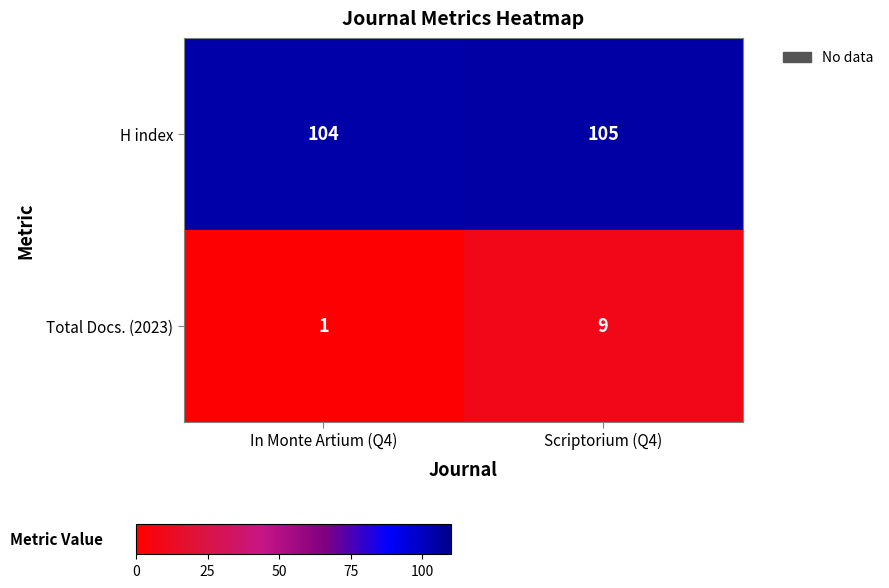

At which label is H index closest to 104?

In Monte Artium (Q4)